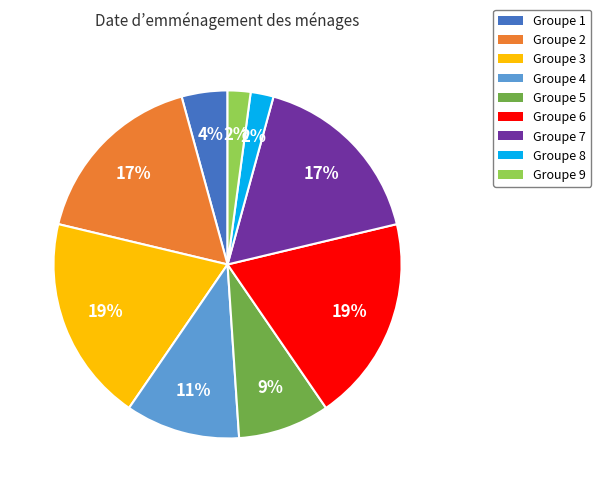

What is the ratio of the value at Groupe 1 to the value at Groupe 4?

0.4